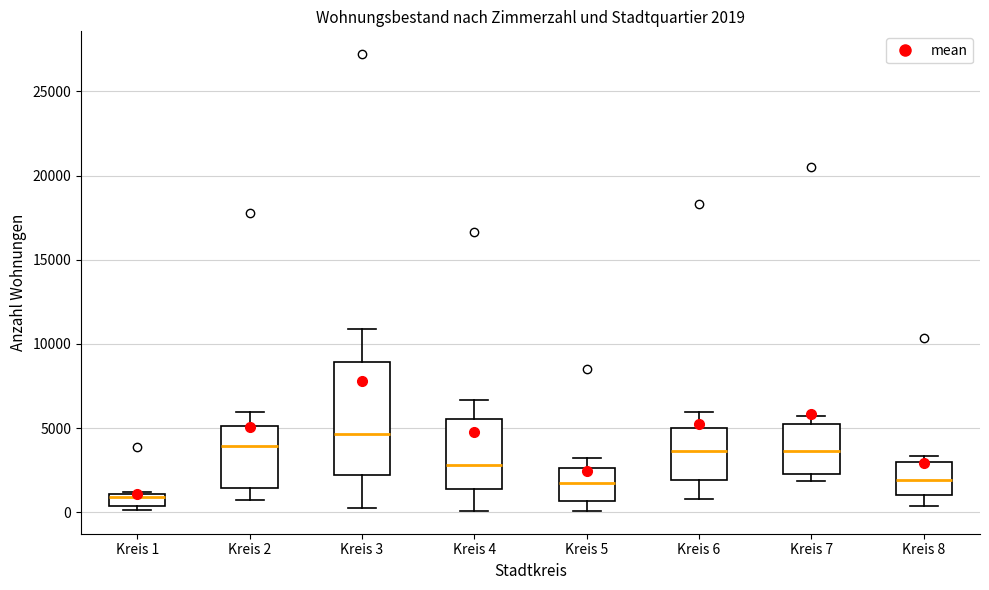

Which box is the tallest, from its lower edge to its upper edge?

Kreis 3